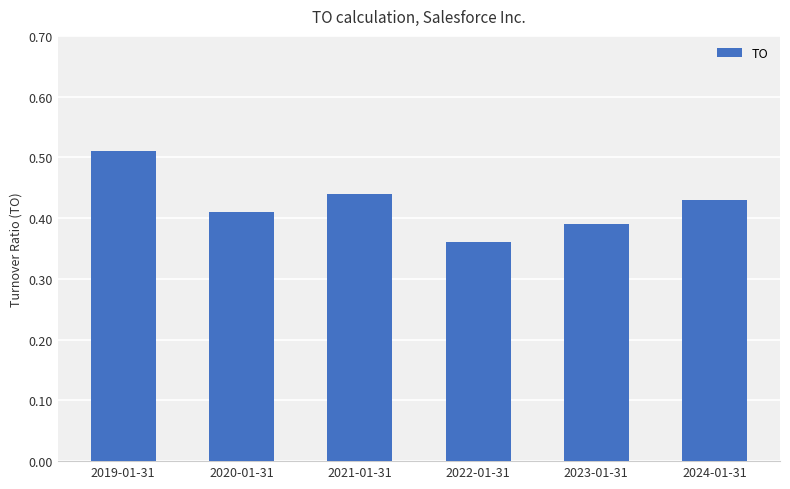

Count the values in the range 0 to 1.

6